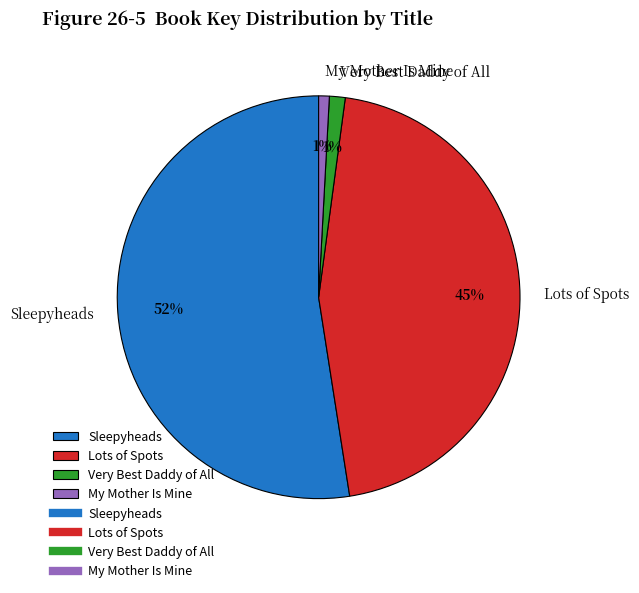

What percentage is the My Mother Is Mine slice, to the nearest percent?

1%